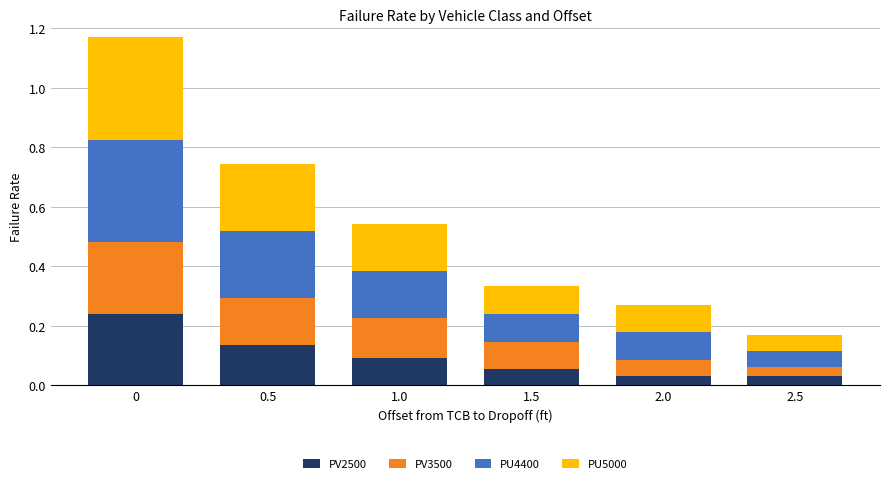

Count the PV2500 values in the range 0 to 1.

6